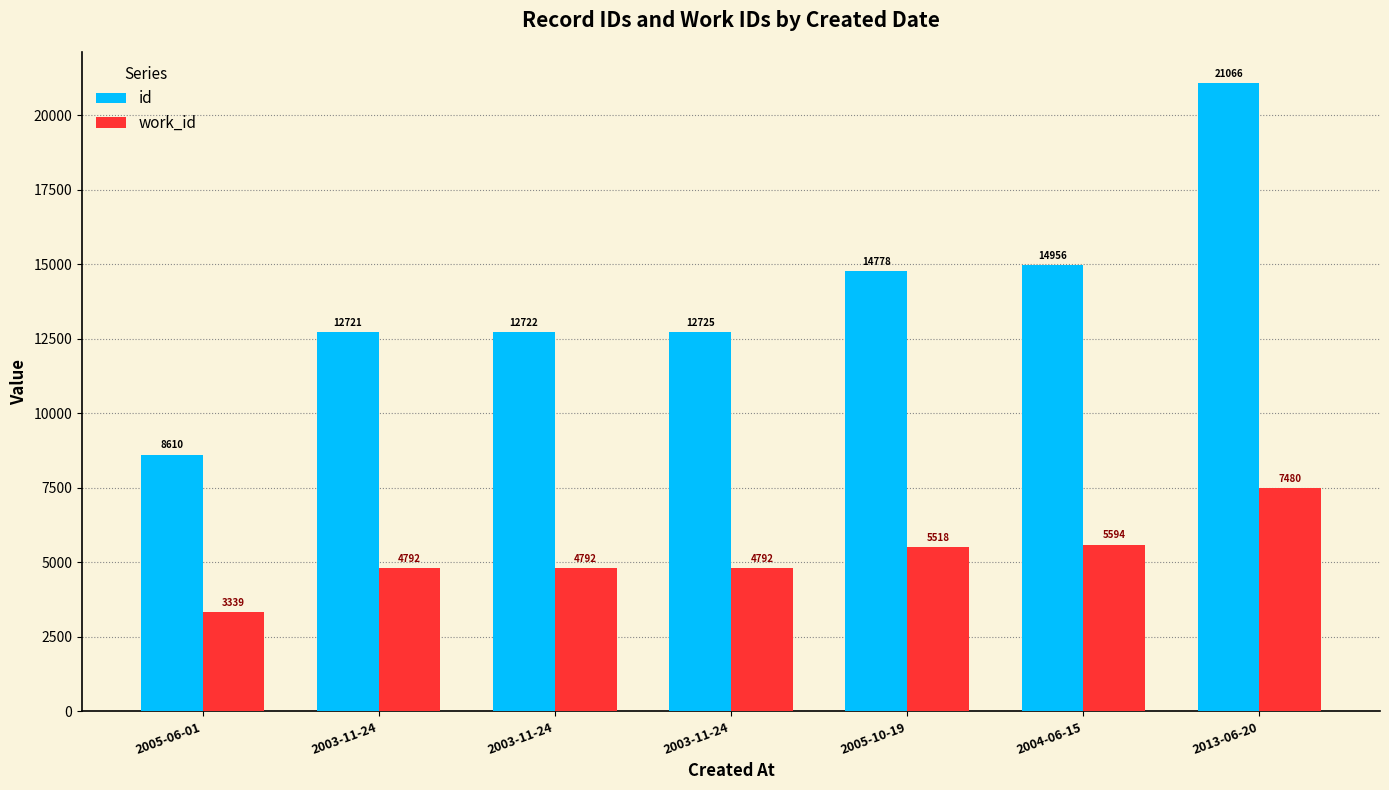

How many groups of bars are there?

7